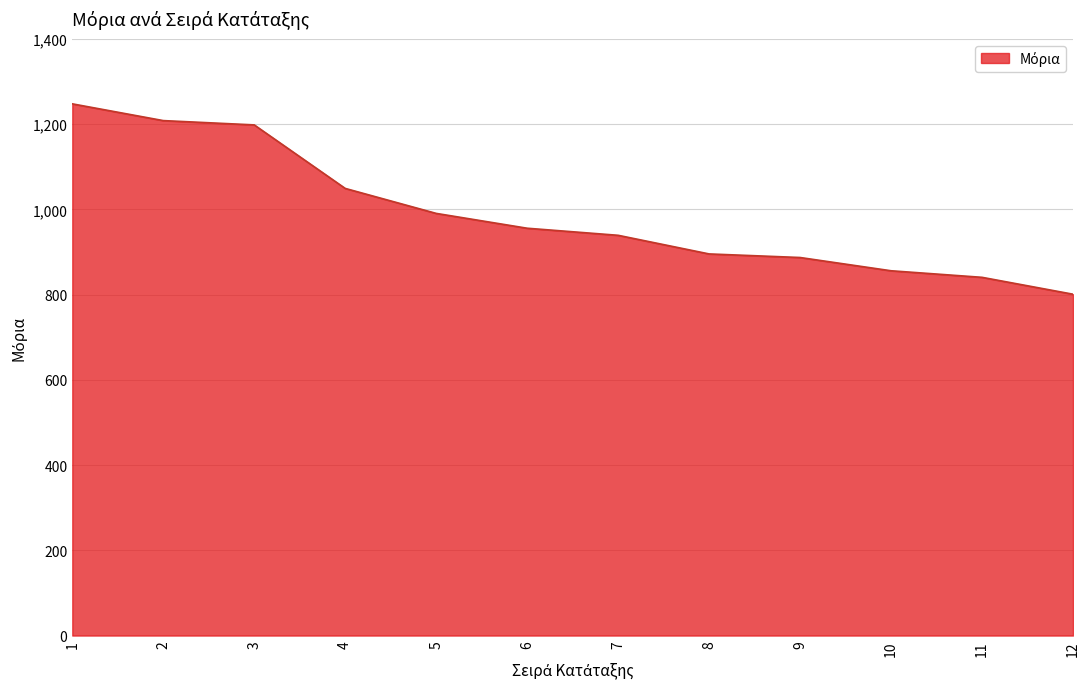

What value does the data have at 3?

1198.0